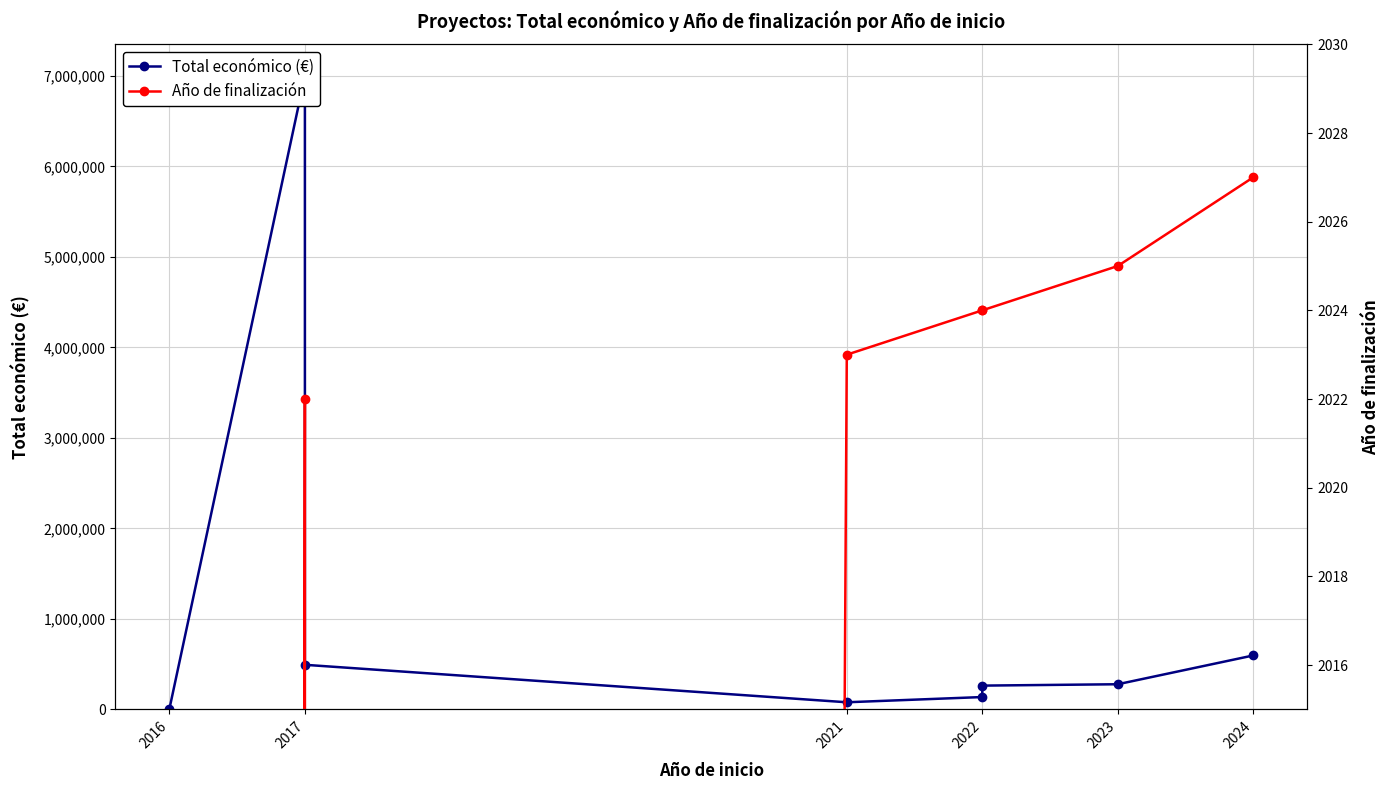

What is the label of the 8th point from the right?

2016